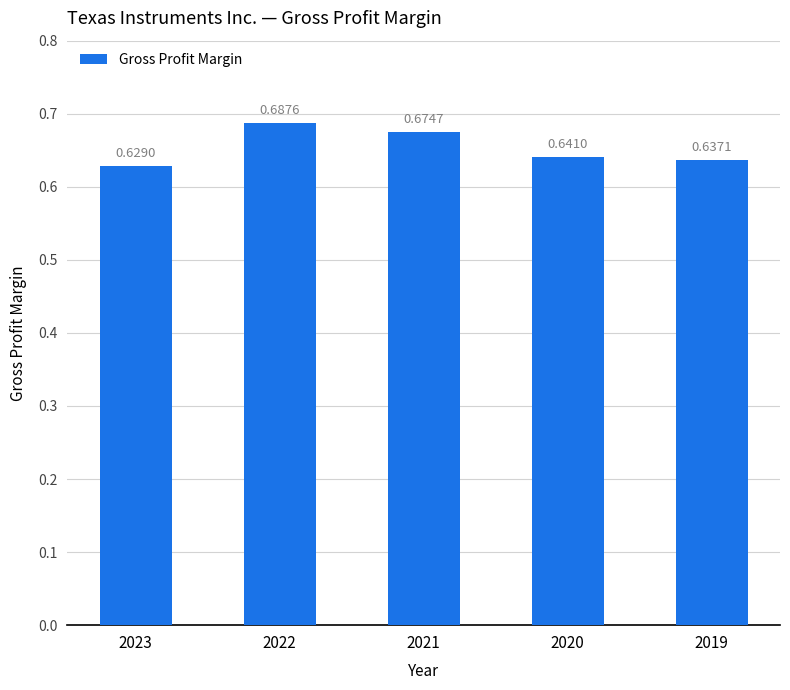

List the labels in order of value, largest first.

2022, 2021, 2020, 2019, 2023